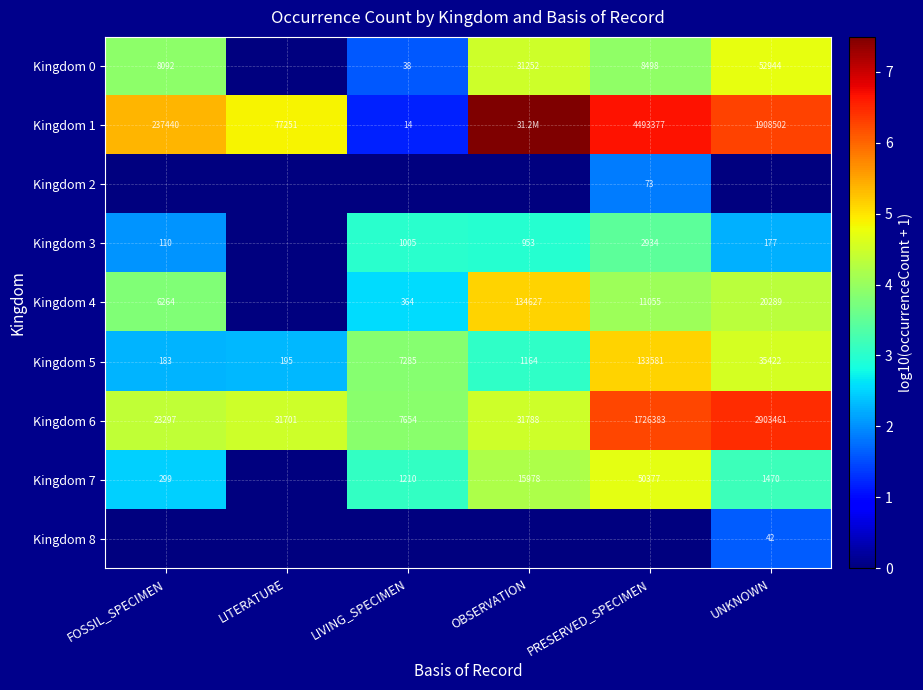

Is the value of Kingdom 1 at UNKNOWN greater than the value of Kingdom 5 at LIVING_SPECIMEN?

Yes